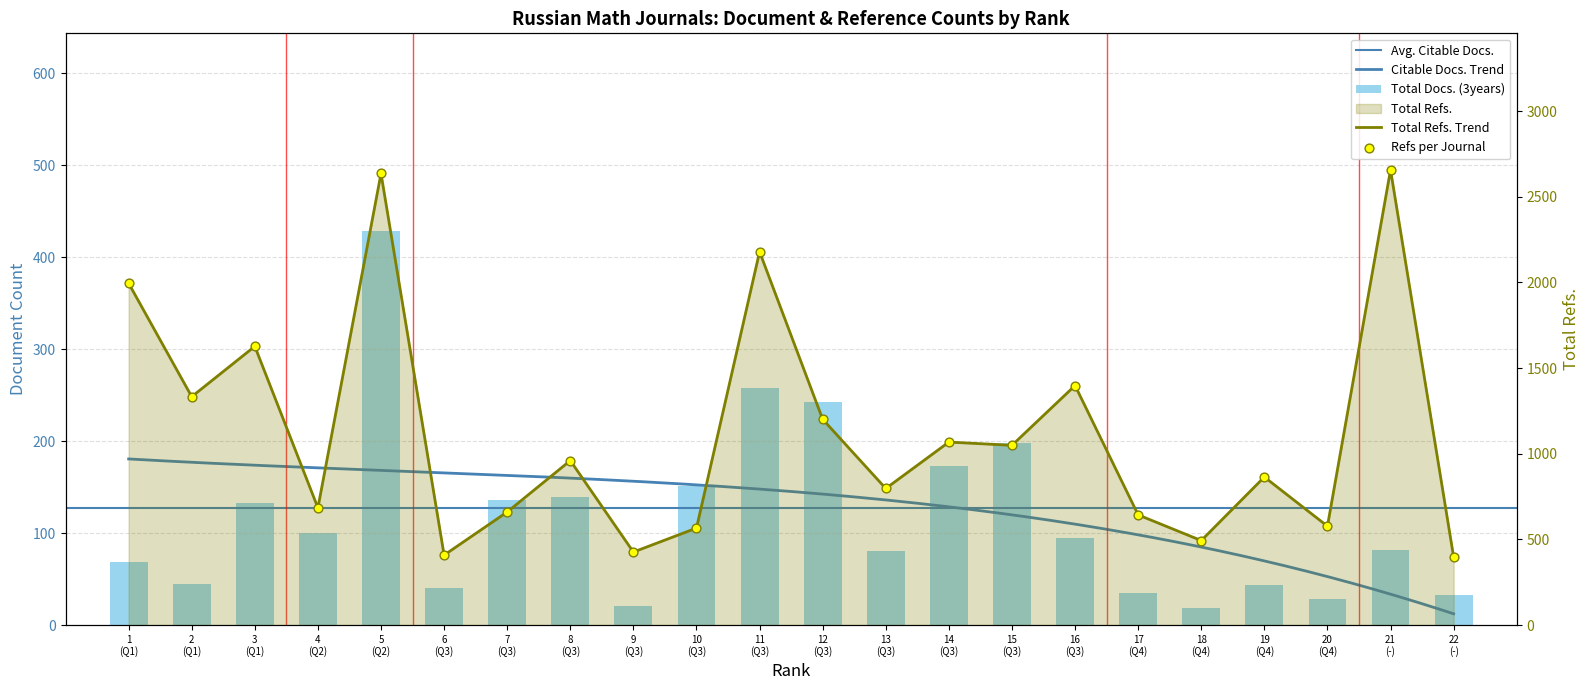

At which category is the sum across all series the highest?

5 (Q2)